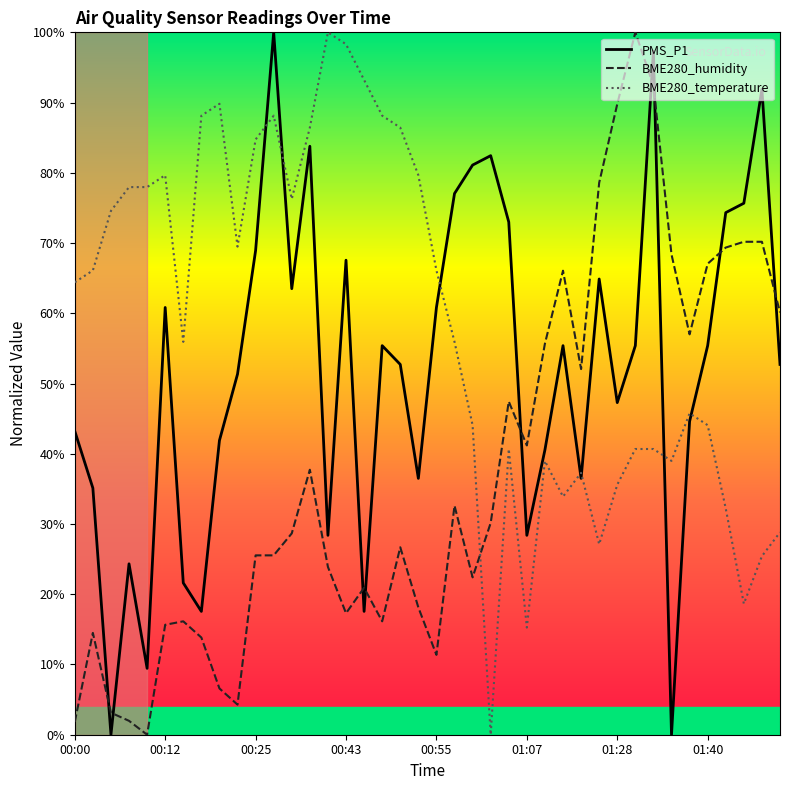

Which series has the largest total across all categories?

BME280_temperature